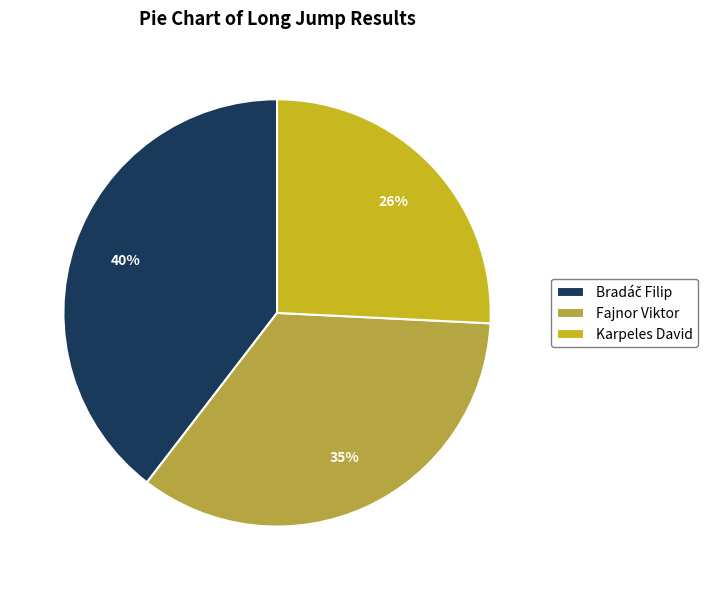

Which category has the smallest portion of the pie?

Karpeles David